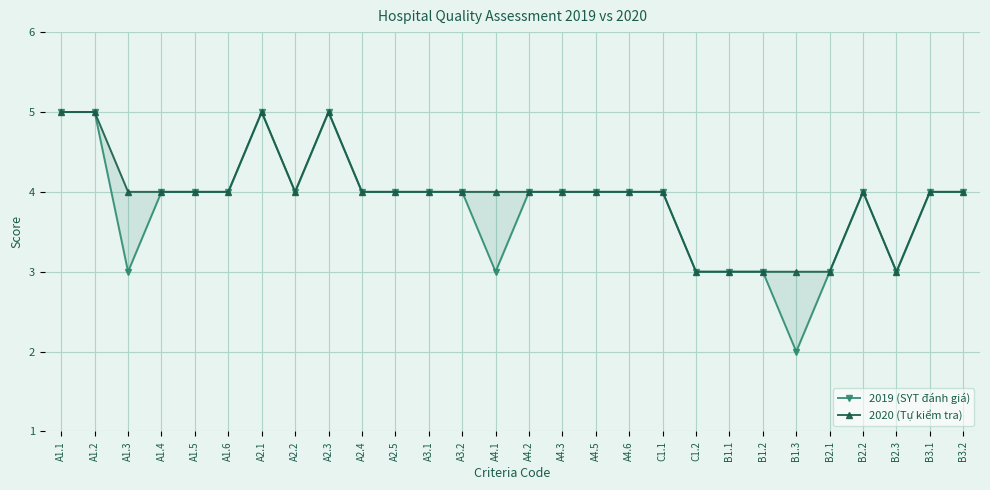

True or false: 2019 (SYT đánh giá) has a value of 3 at A1.3.

True